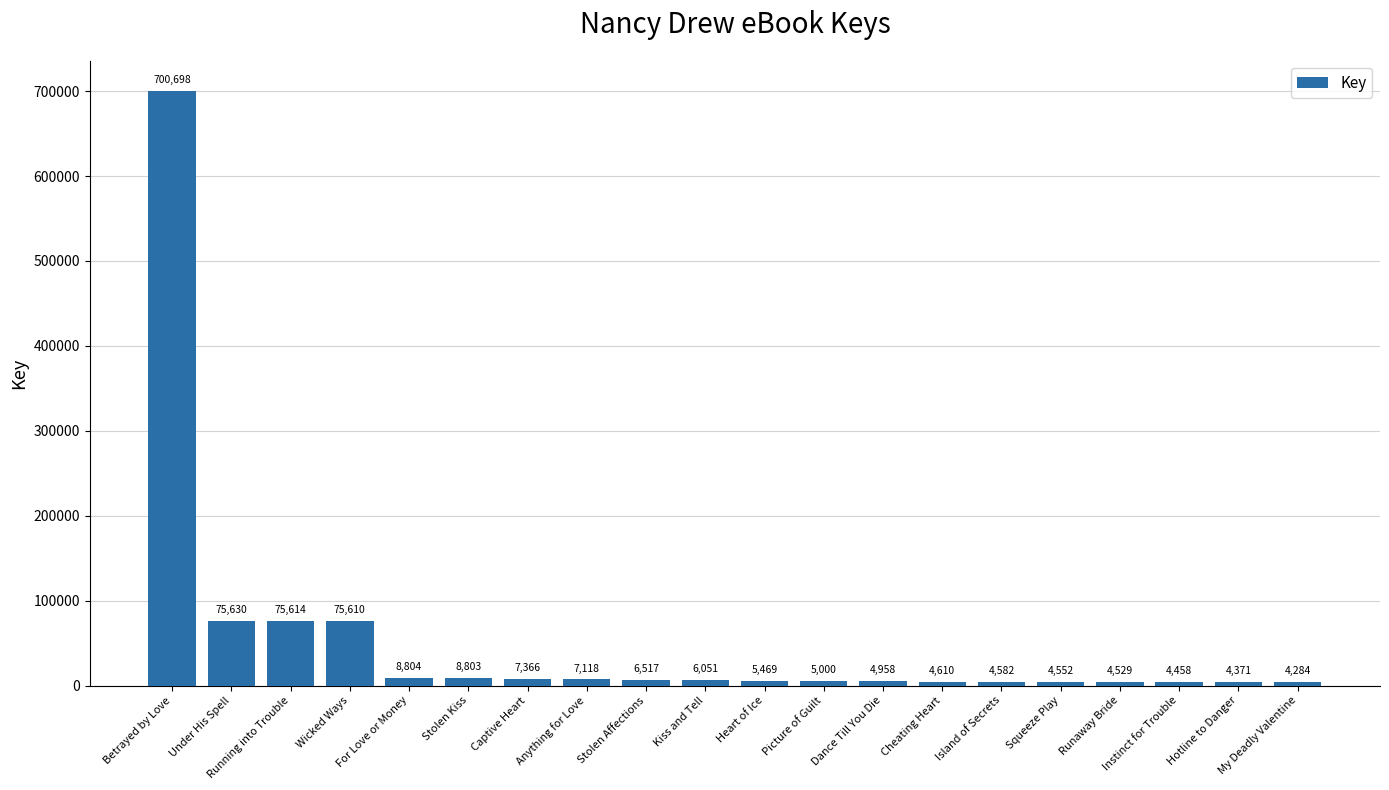

At which category does the chart reach its minimum across all series?

My Deadly Valentine